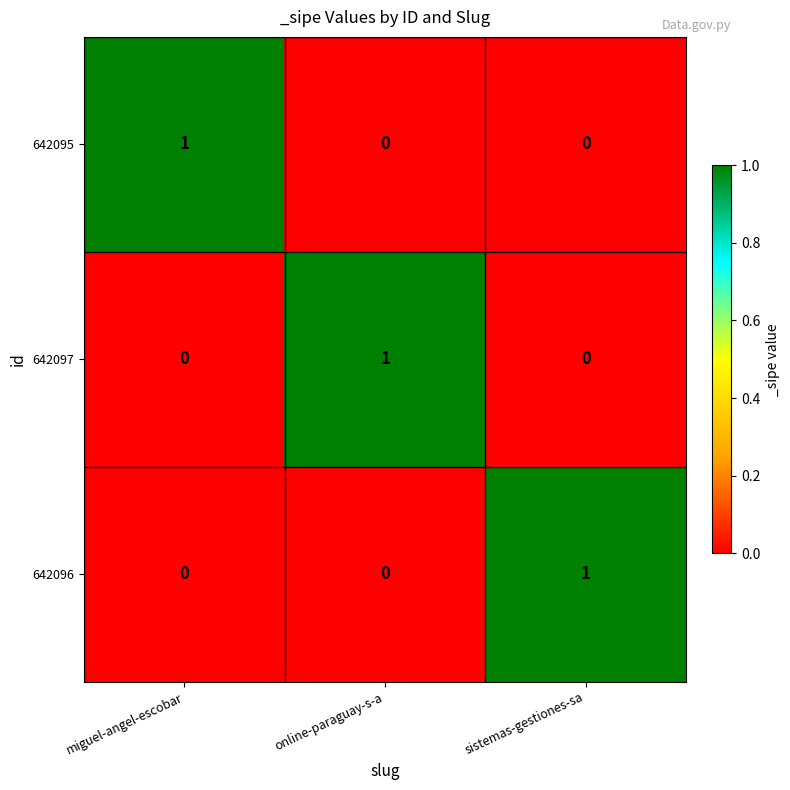

How many distinct data groups are displayed?

3